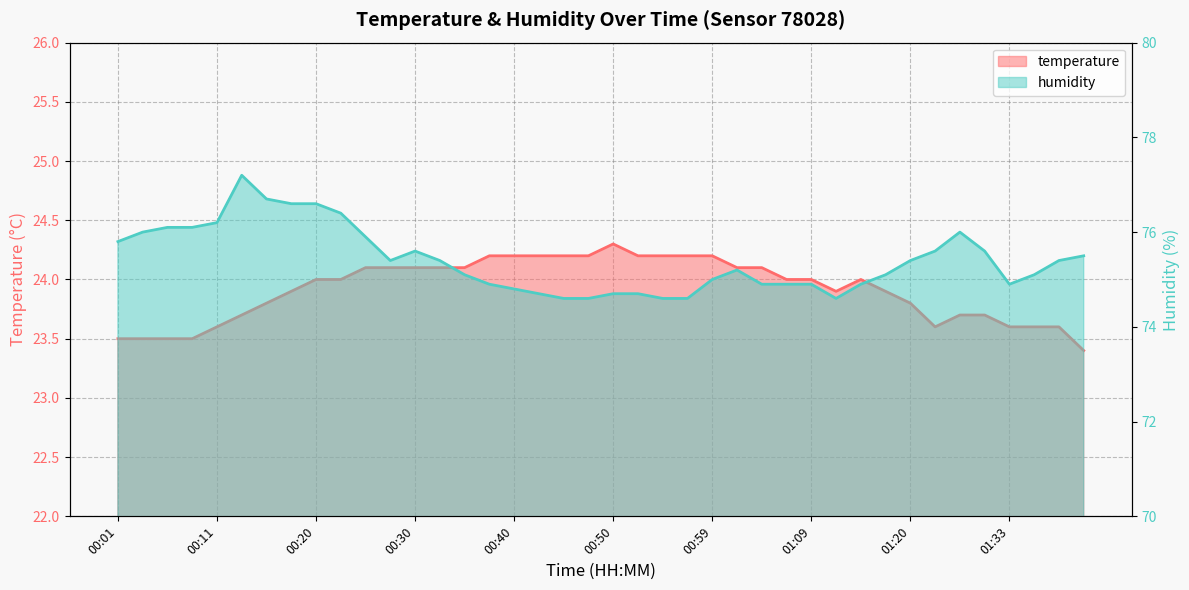

What is the value of the humidity point at the 5th from the left?

76.2